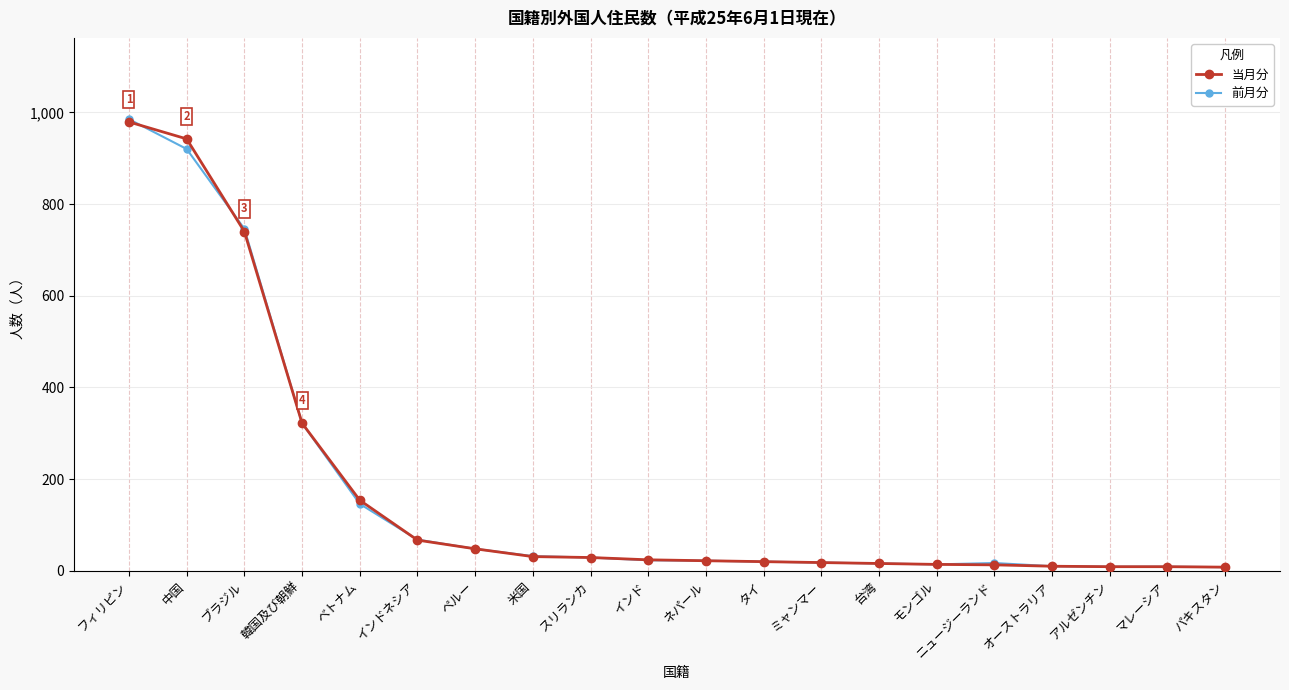

What is the sum of all 当月分 values?

3475